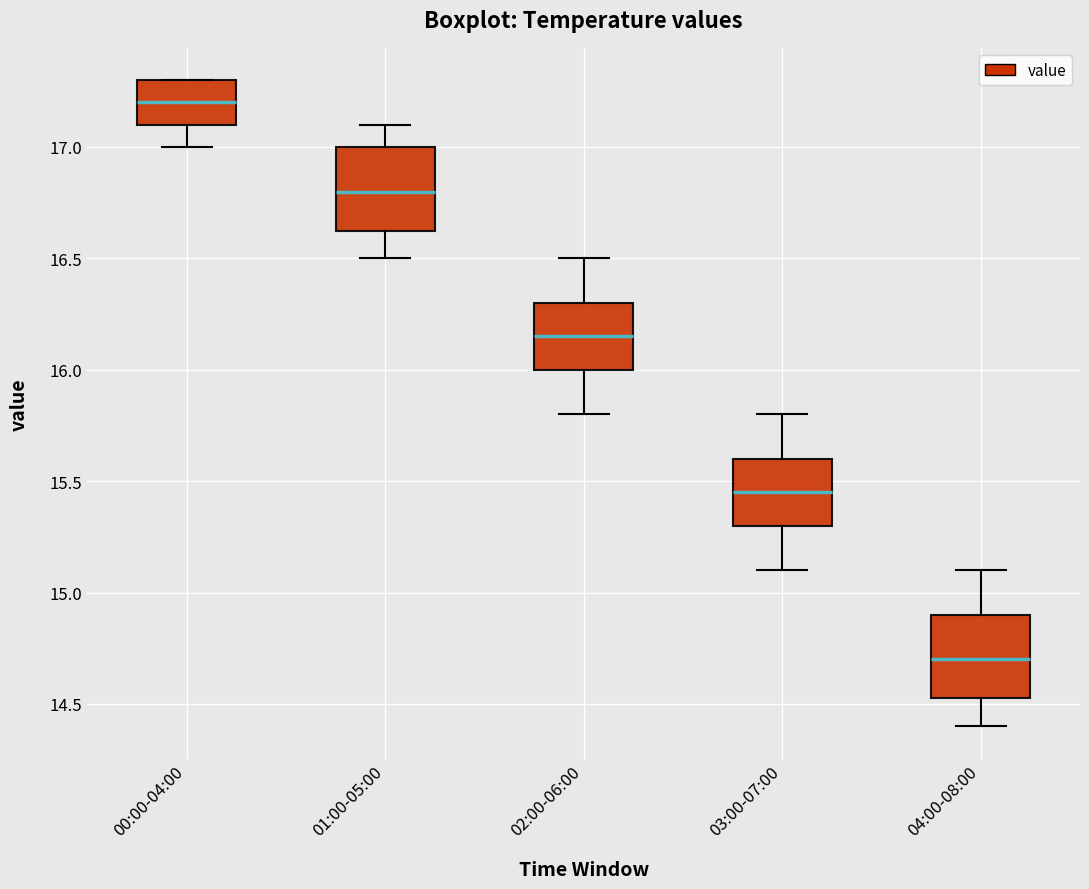

Reading left to right, read every box against the y-axis: the position of its median line, the range the box covers, and the ends of its whiskers. The values are not printed on the chart, so give them approximately, as read against the axis.

00:00-04:00: median 17.20, box 17.10 to 17.30, whiskers 17.00 to 17.30
01:00-05:00: median 16.80, box 16.65 to 17.00, whiskers 16.50 to 17.10
02:00-06:00: median 16.15, box 16.00 to 16.30, whiskers 15.80 to 16.50
03:00-07:00: median 15.45, box 15.30 to 15.60, whiskers 15.10 to 15.80
04:00-08:00: median 14.70, box 14.55 to 14.90, whiskers 14.40 to 15.10